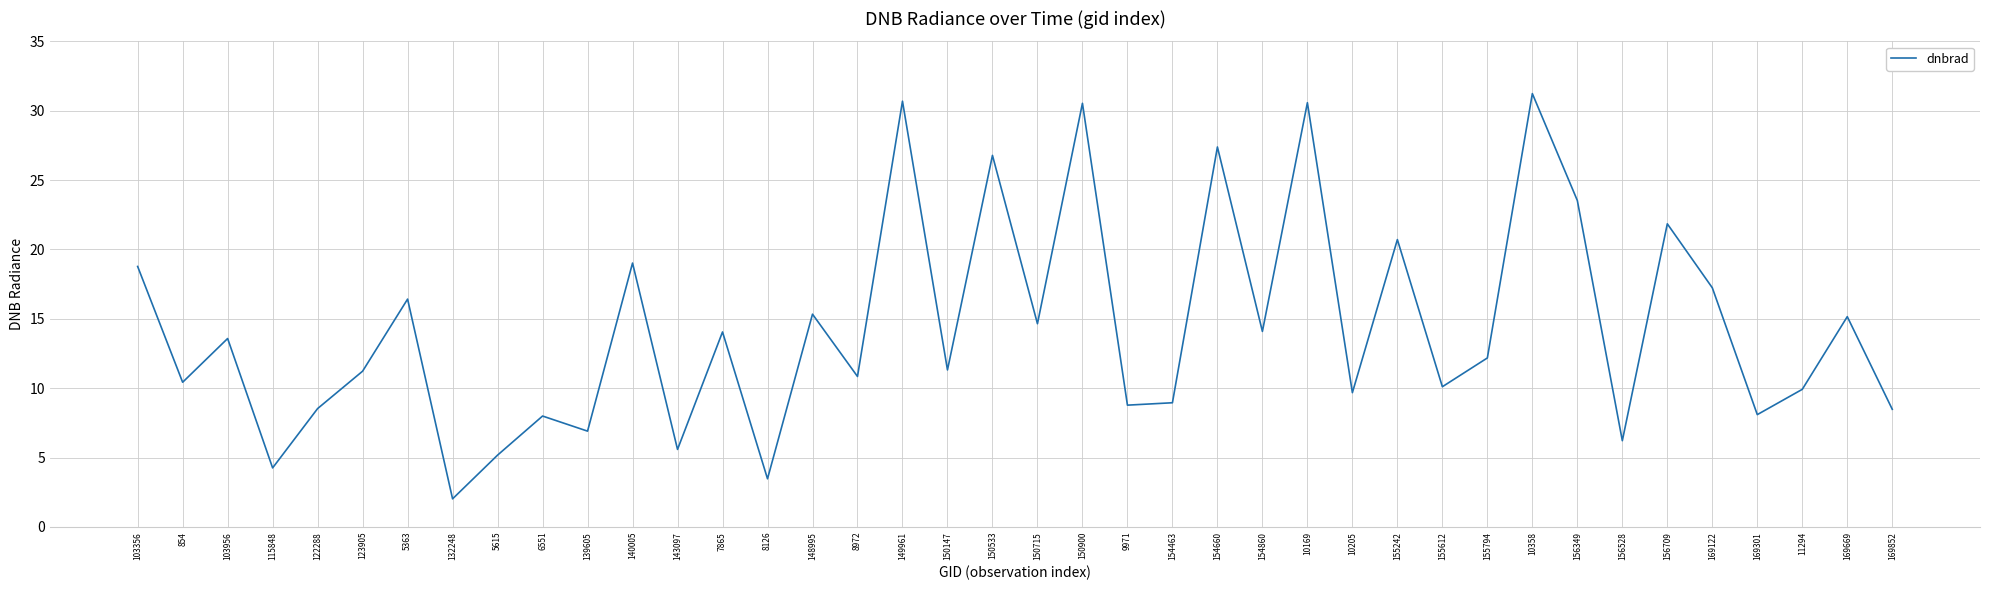

Where is the first local minimum?

854